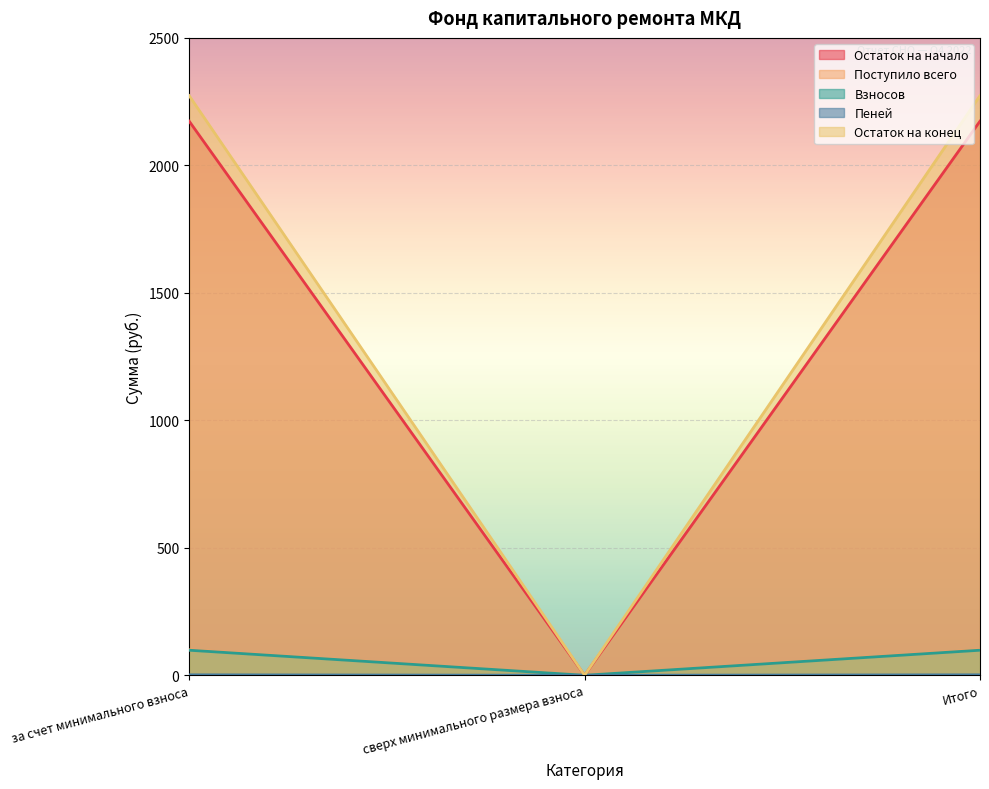

What is the label of the 2nd point from the left?

сверх минимального размера взноса